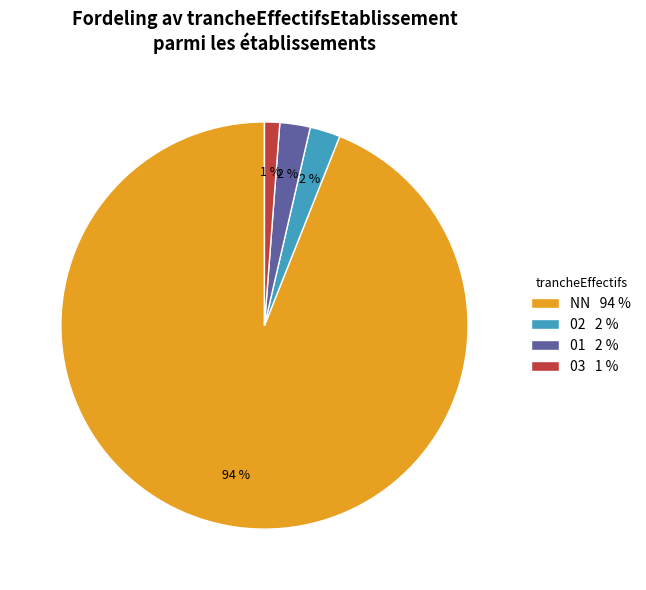

To the nearest percent, what is the difference between the 03 1 % and 02 2 % slice percentages?

1%